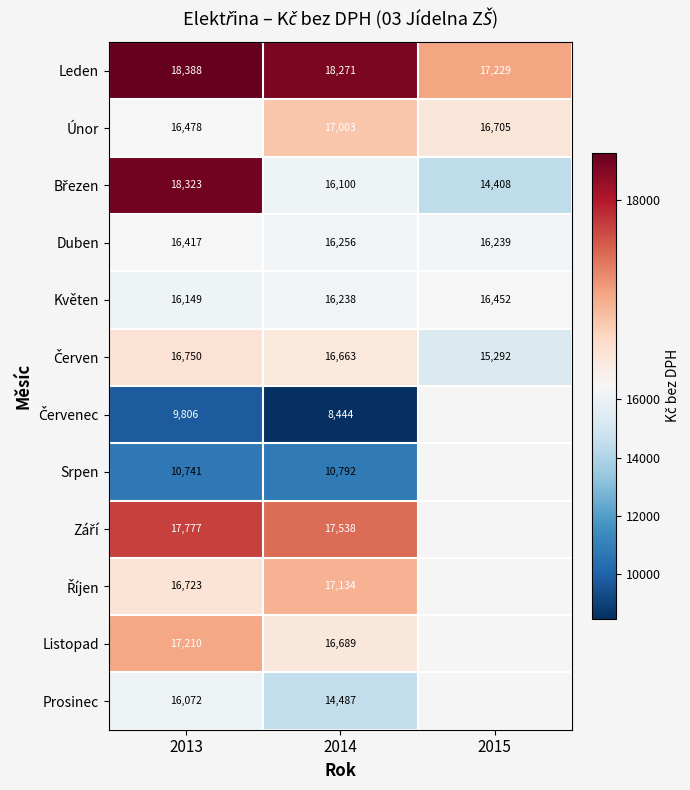

Between 2013 and 2014, which is larger?

2013